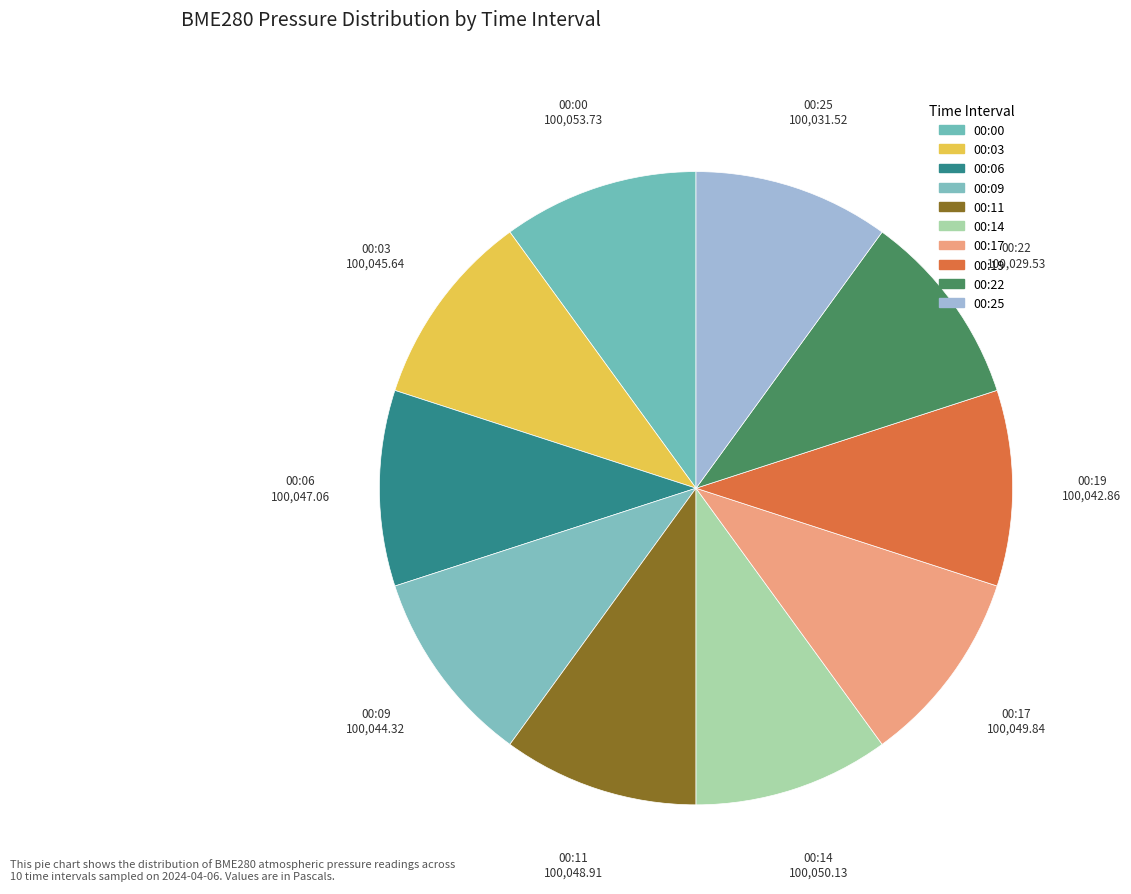

How many slices are in this pie chart?

10